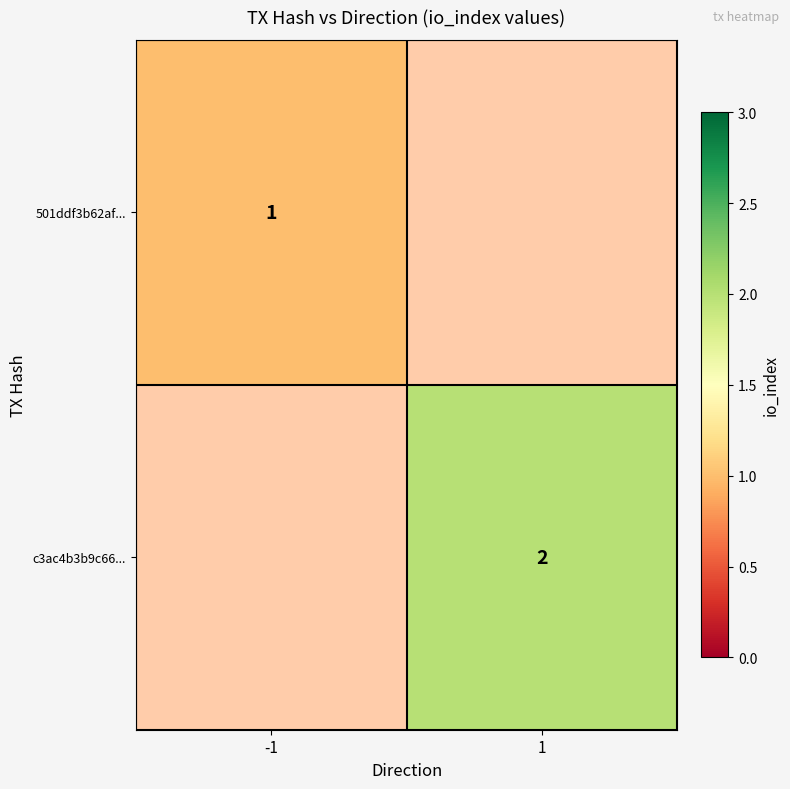

Is it true that c3ac4b3b9c66... equals 3 at 1?

False